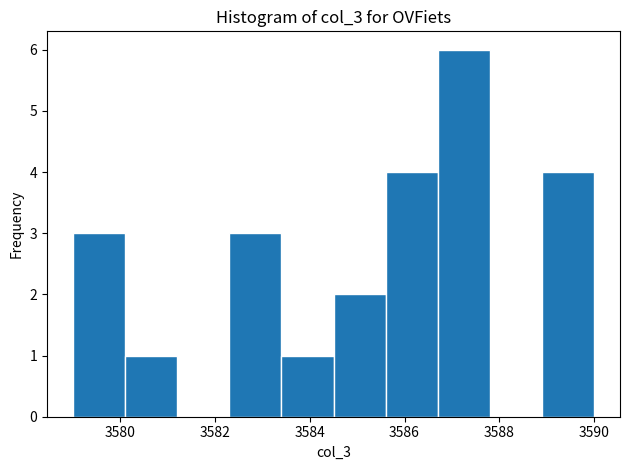

Reading left to right, list every bar in this chart as the range it spans on the x-axis followed by its height. Neither the bar edges nor the heights are printed on the chart, so give them approximately, as read against the axes.

3579.0 to 3580.1: 3
3580.1 to 3581.2: 1
3581.2 to 3582.3: 0
3582.3 to 3583.4: 3
3583.4 to 3584.5: 1
3584.5 to 3585.6: 2
3585.6 to 3586.7: 4
3586.7 to 3587.8: 6
3587.8 to 3588.9: 0
3588.9 to 3590.0: 4